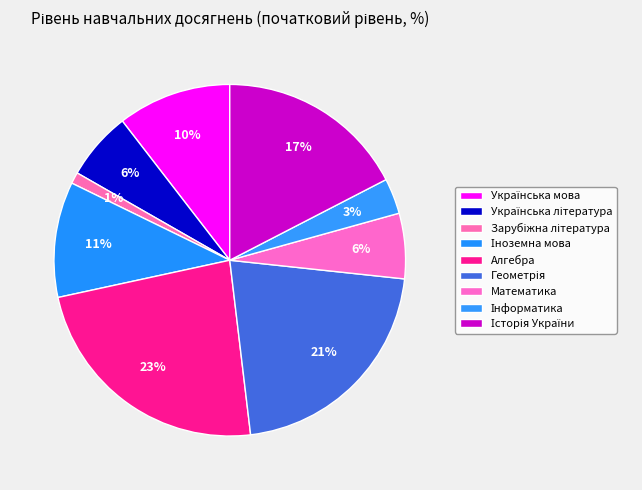

To the nearest percent, what is the difference between the Інформатика and Історія України slice percentages?

14%